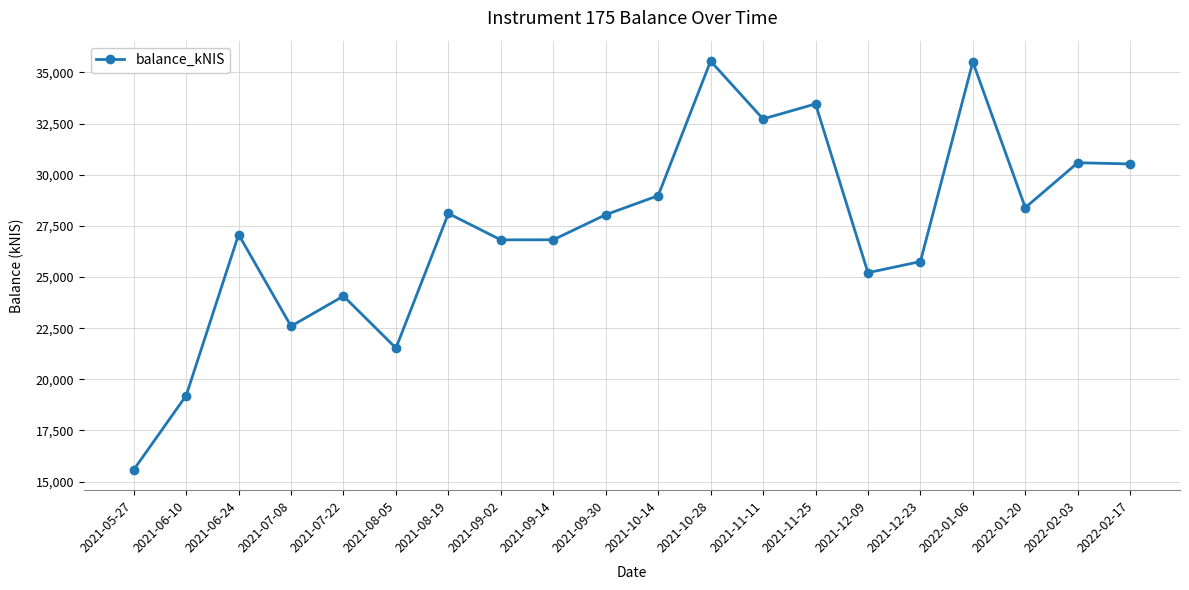

Where is the first local maximum?

2021-06-24